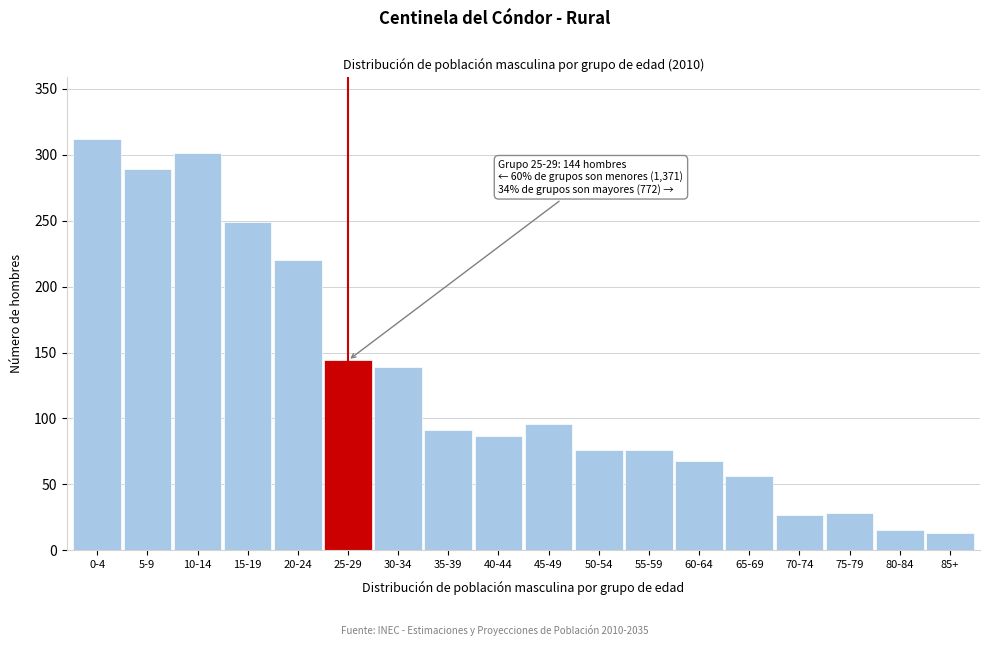

What is the difference between the maximum and minimum values?

299